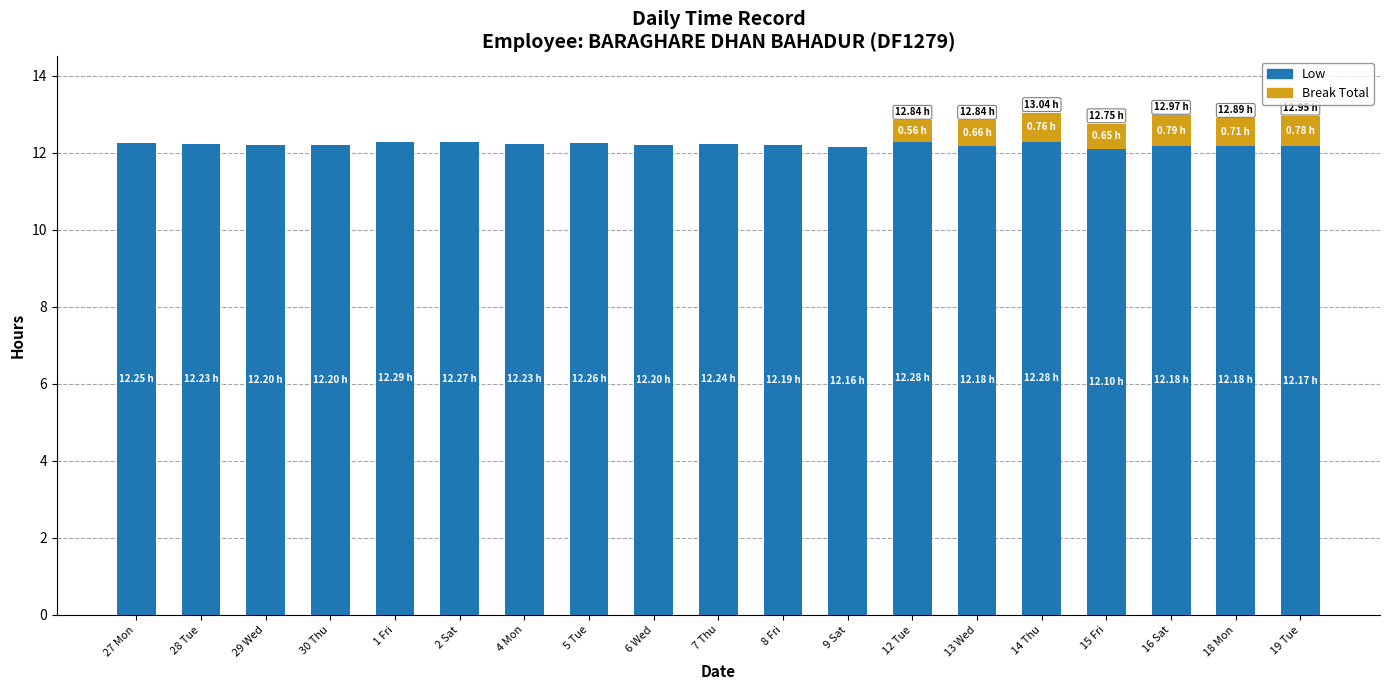

What value does the Low series have at 28 Tue?

12.2